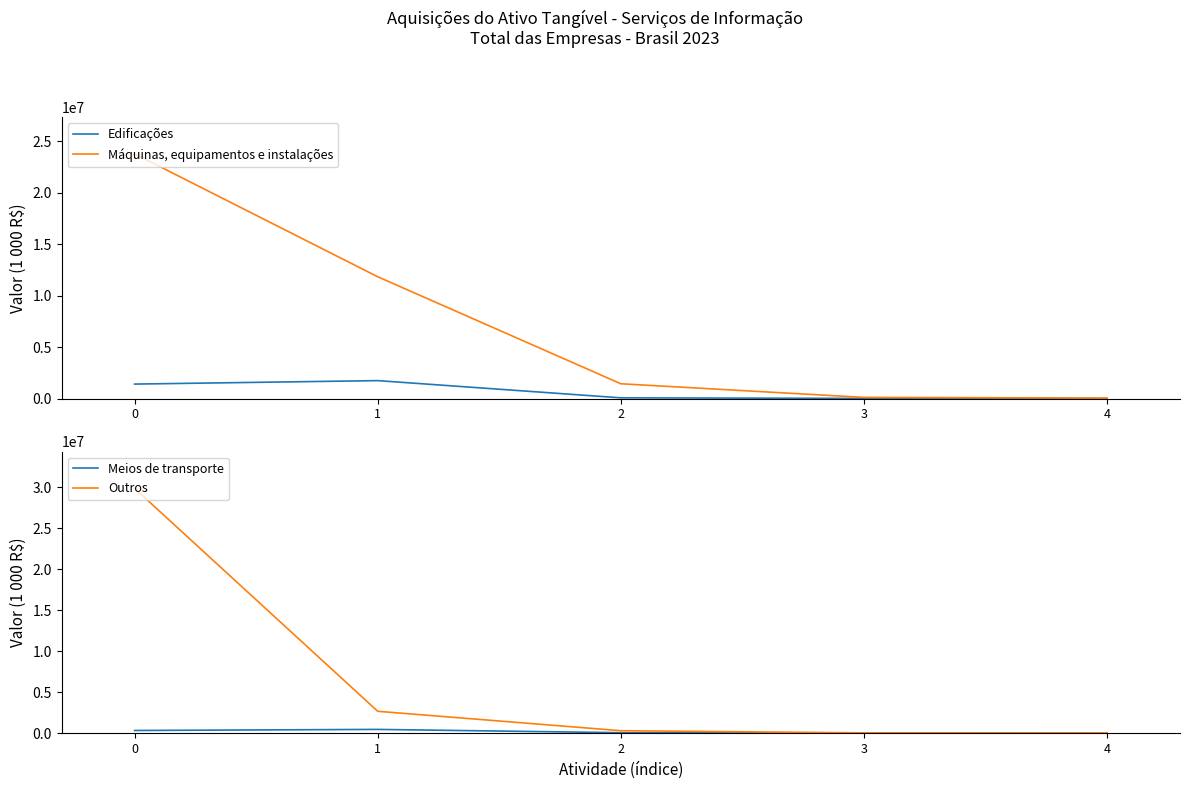

What are all the series names shown in the legend?

Edificações, Máquinas, equipamentos e instalações, Meios de transporte, Outros